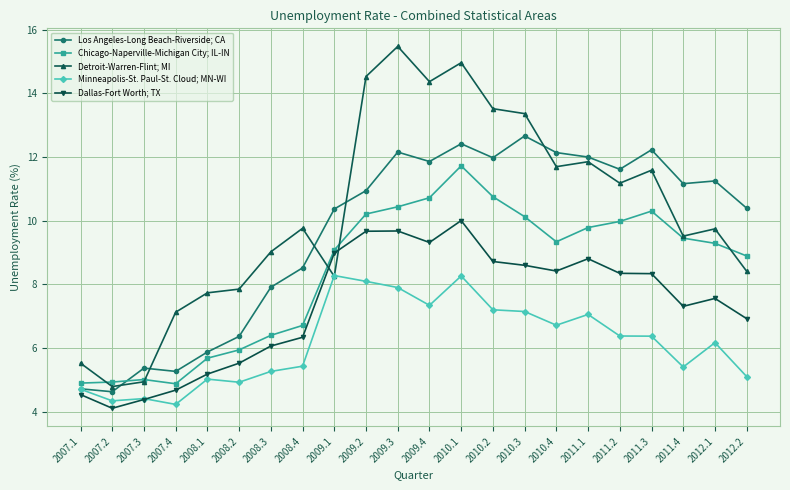

How many data points in Minneapolis-St. Paul-St. Cloud; MN-WI are less than 6?

10